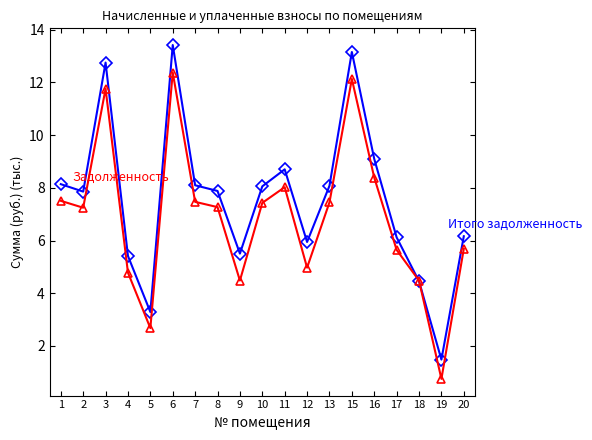

What is the total value across all series at 9?

10.0